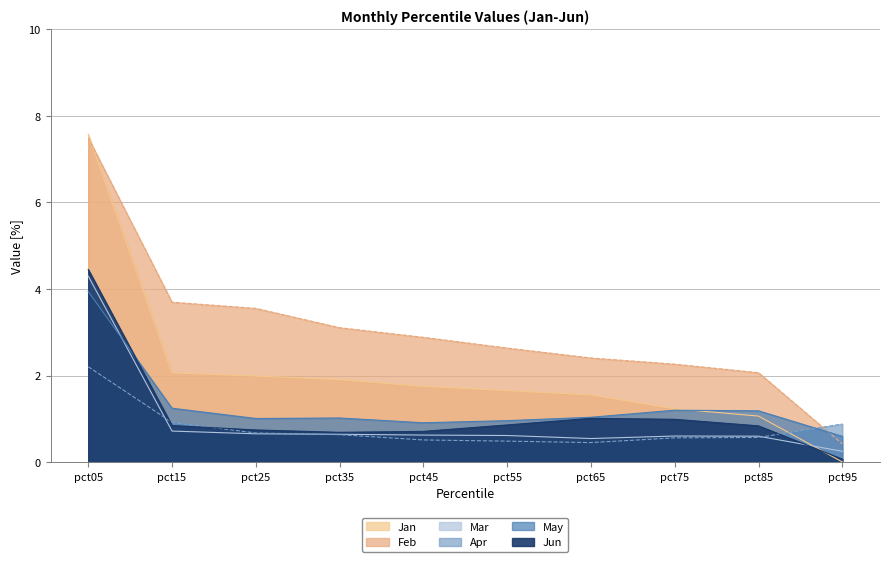

What is the total value across all series at pct95?

2.2